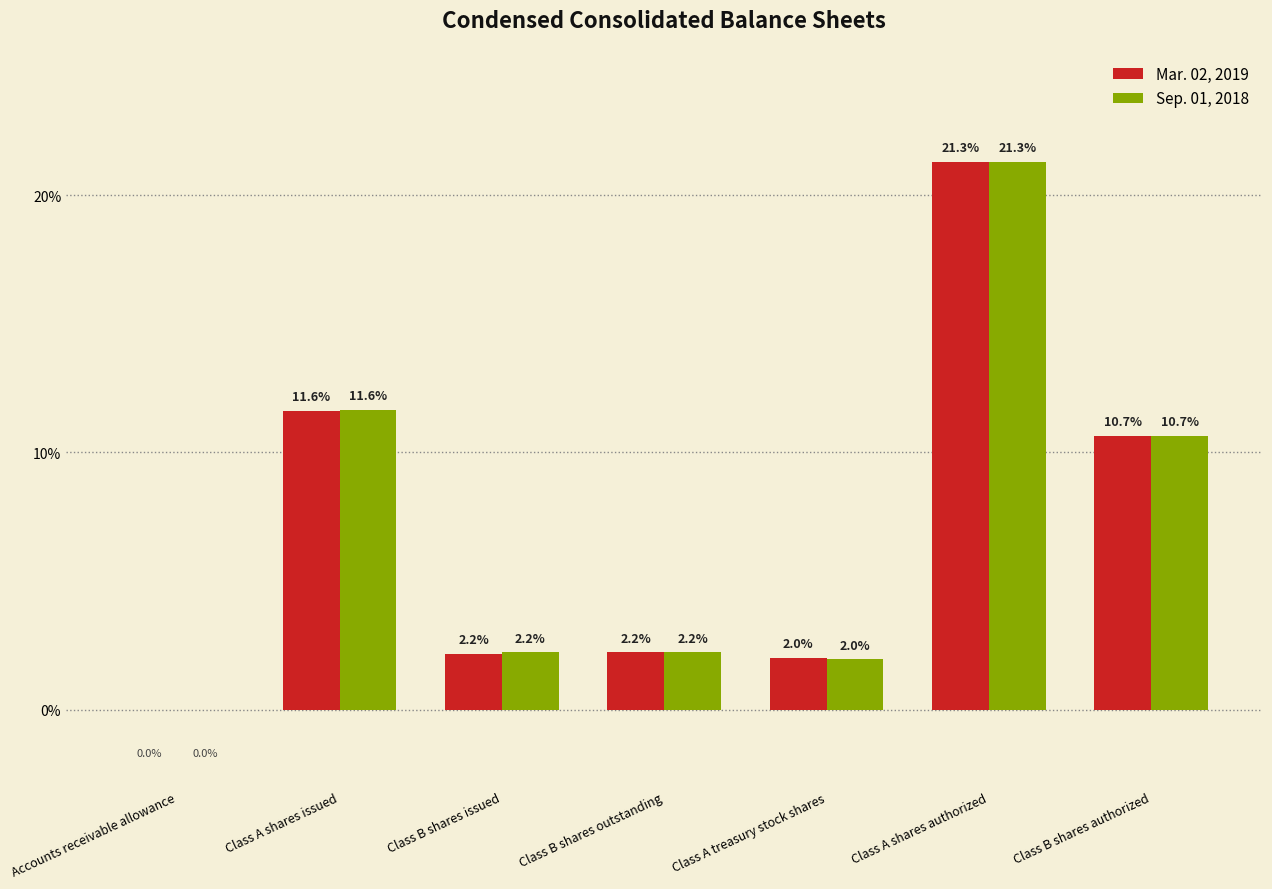

What is the sum of the Sep. 01, 2018 values at Class B shares authorized and Class A shares authorized?

32.0